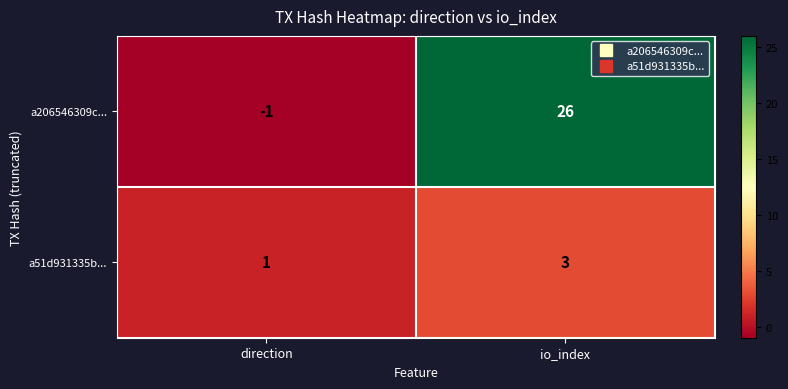

What is the difference between the highest and lowest values at direction?

2